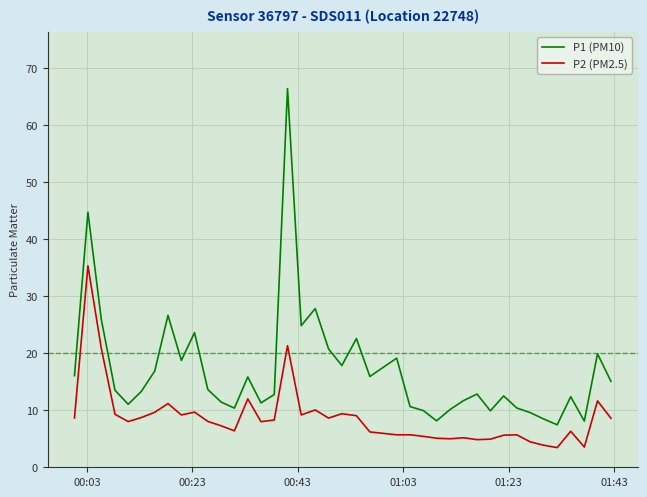

What is the lowest value of the P2 (PM2.5) series?

3.5